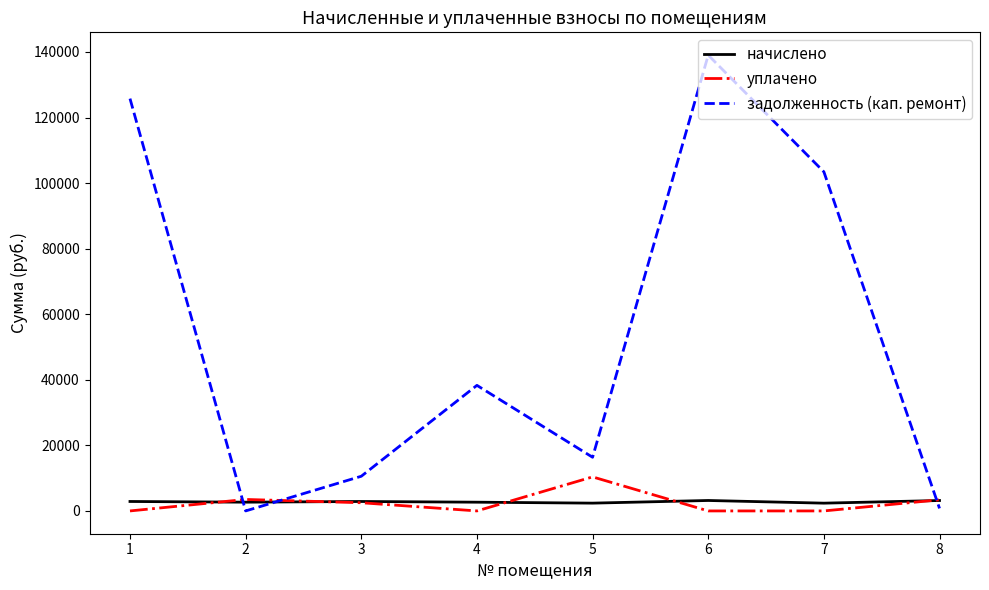

Is the value of начислено at 4 greater than the value of уплачено at 1?

Yes